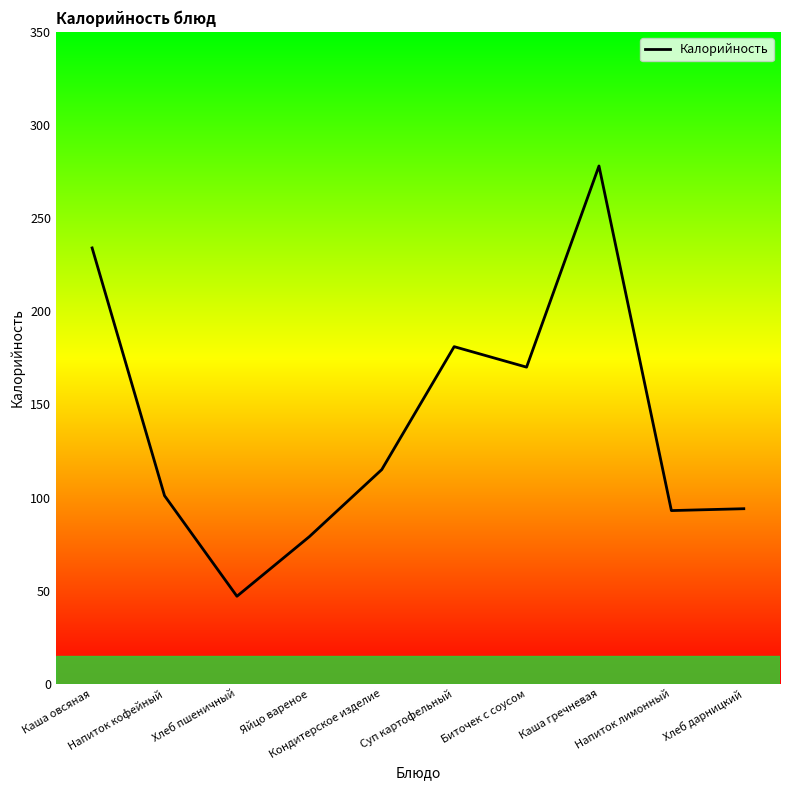

Where is the first local maximum?

Суп картофельный